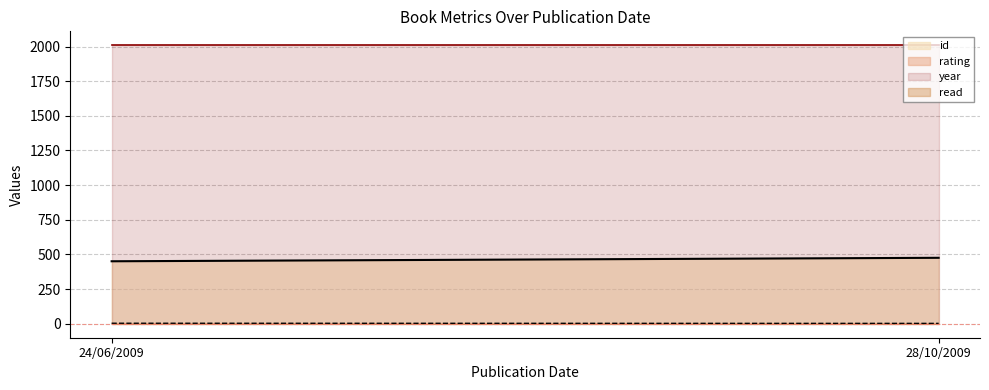

What is the maximum value for rating?

4